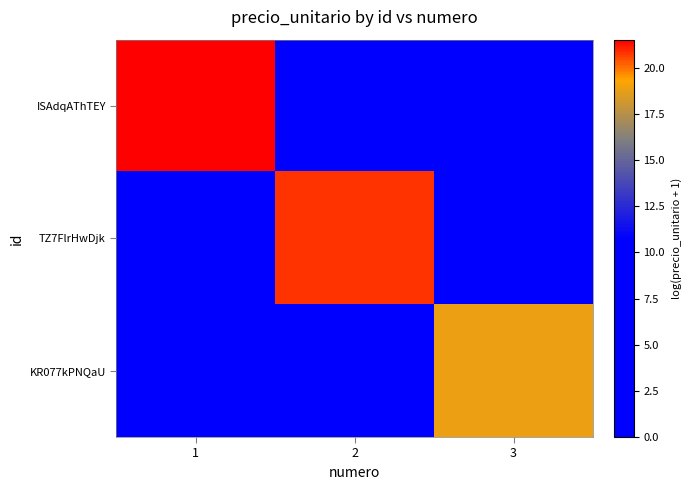

At which category is the sum across all series the highest?

1